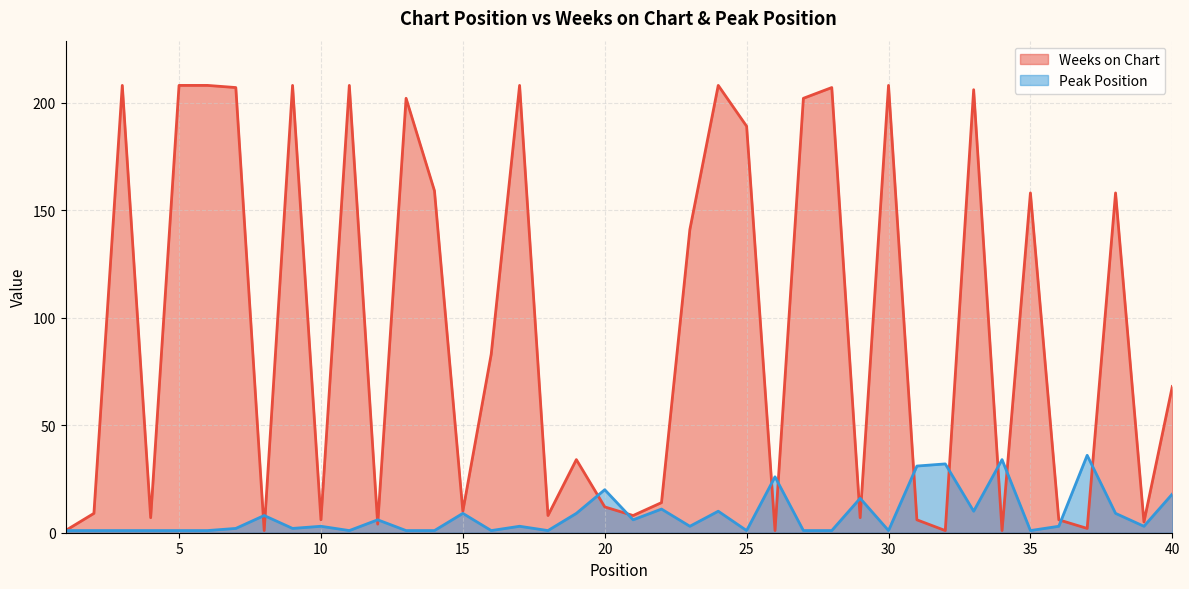

What is the sum of all Peak Position values?

326